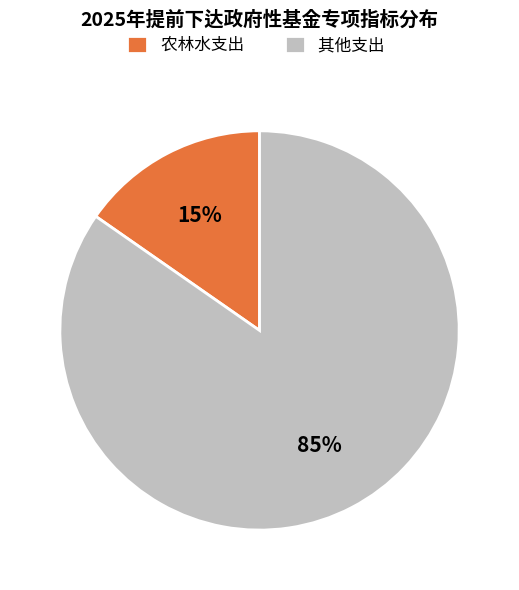

Rank the categories by value from highest to lowest.

其他支出, 农林水支出